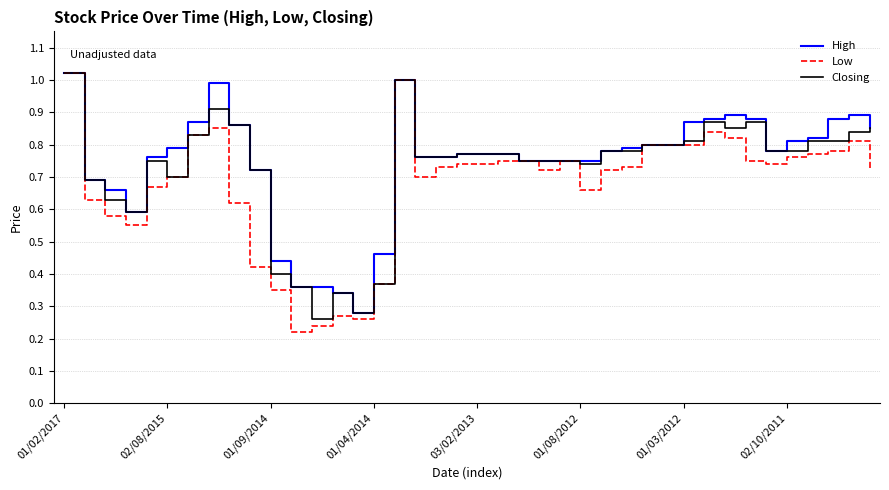

Which series has the widest spread of values?

Low